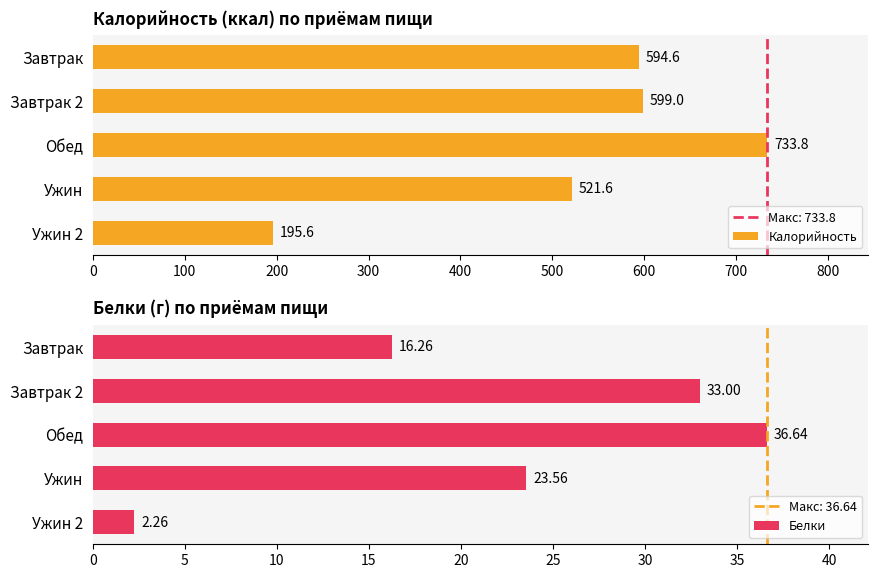

What is the difference between the second highest and minimum values in the Калорийность series?

403.4